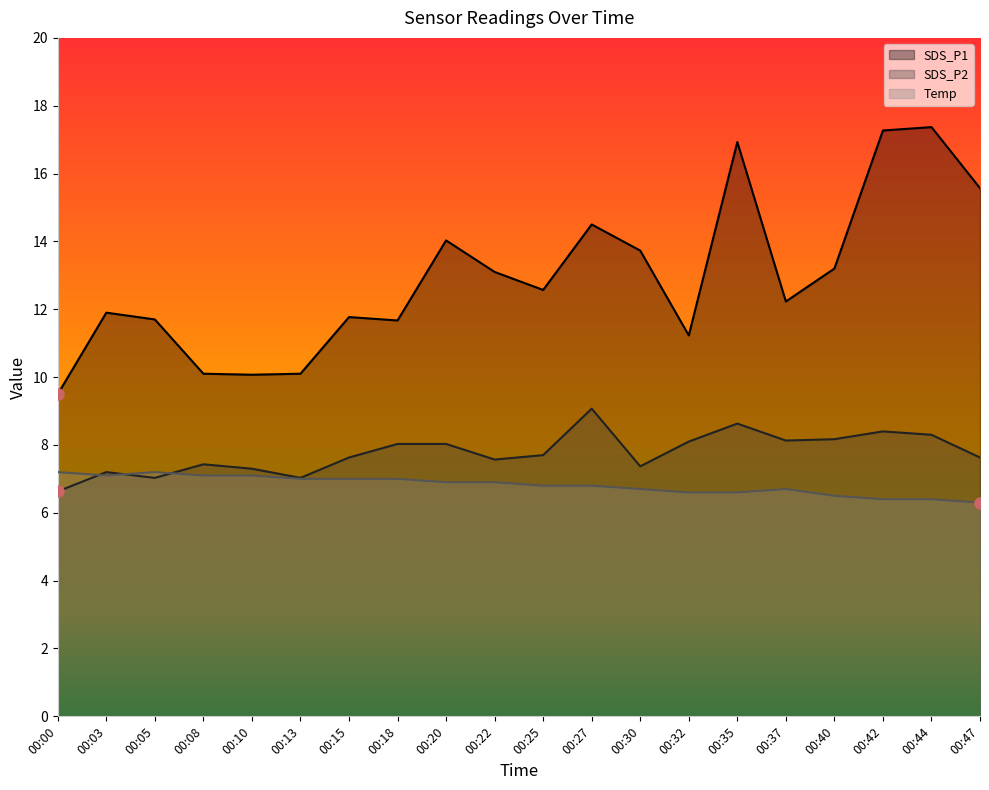

Which has a higher value, 00:10 or 00:35?

00:35